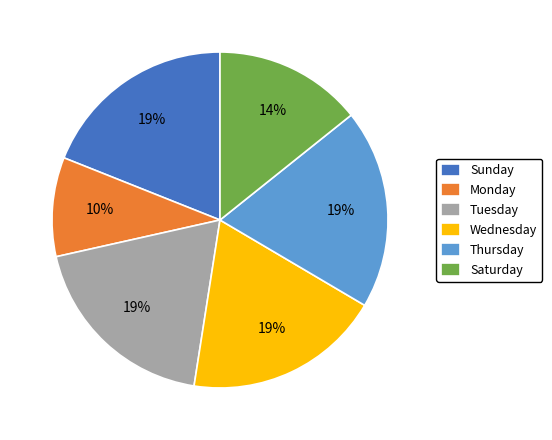

Do Thursday and Sunday together represent more than half of the pie?

No